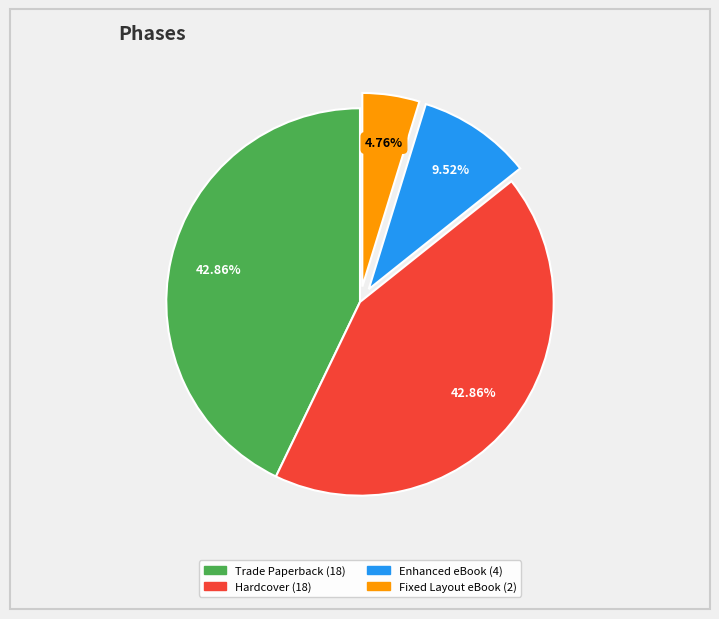

What percentage is the Trade Paperback slice, to the nearest percent?

43%